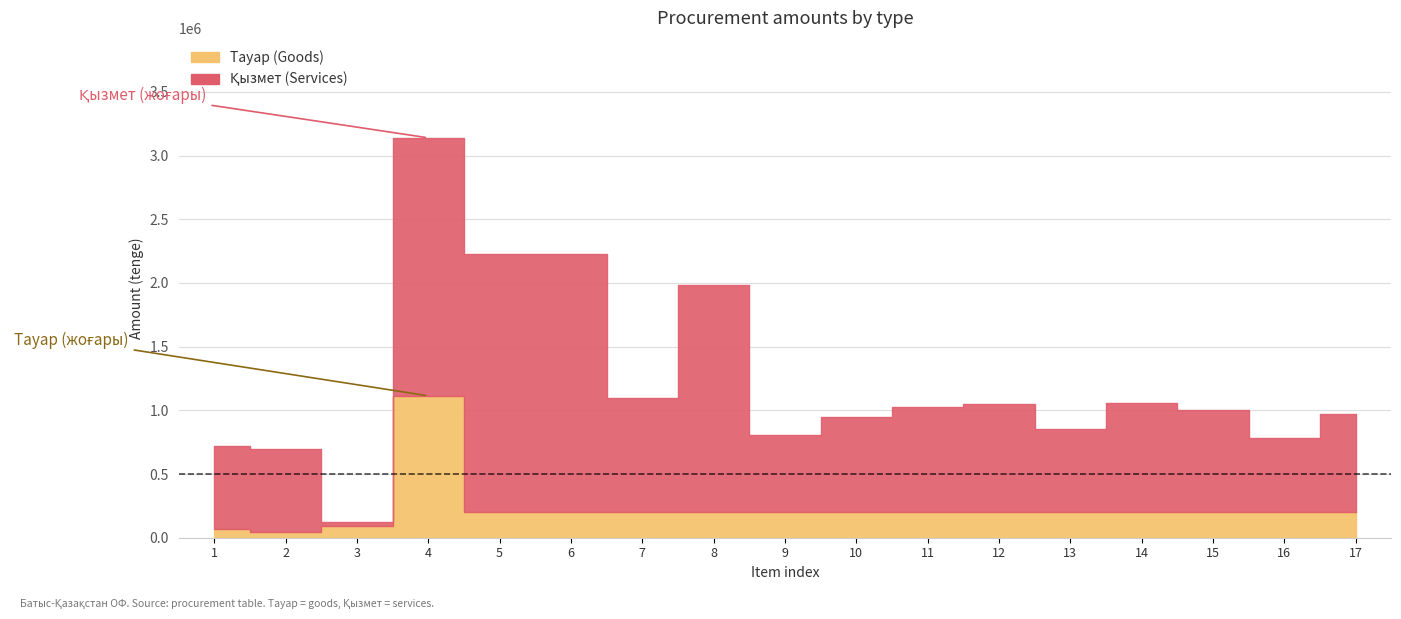

What is the total value across all series at 7?

1096357.1